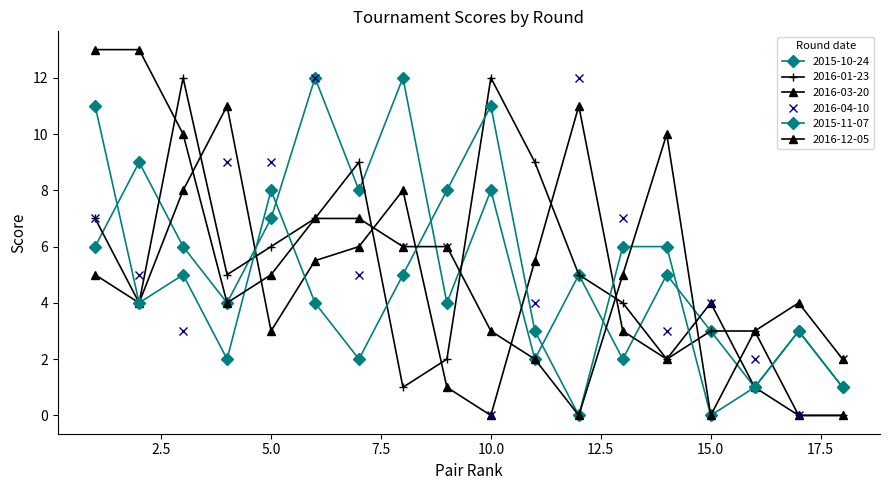

How many lines are shown in the chart?

6